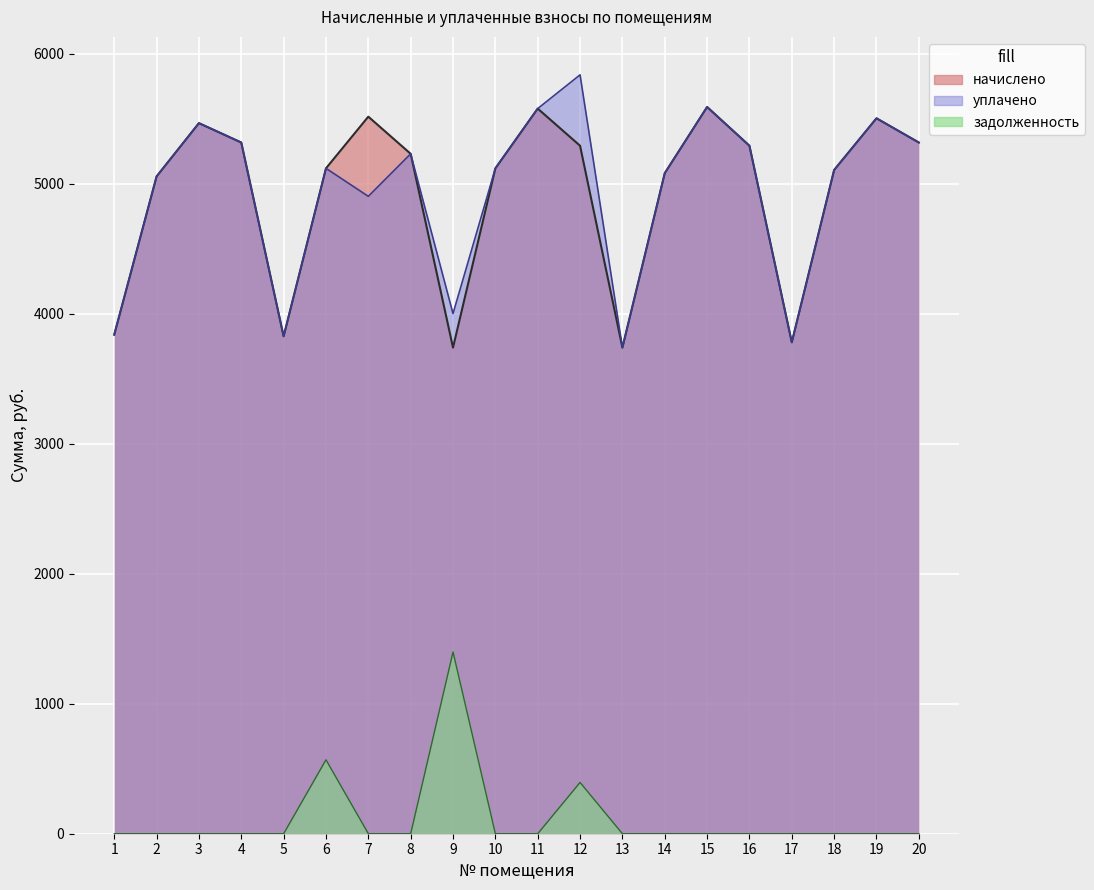

True or false: начислено and задолженность intersect in this chart.

False